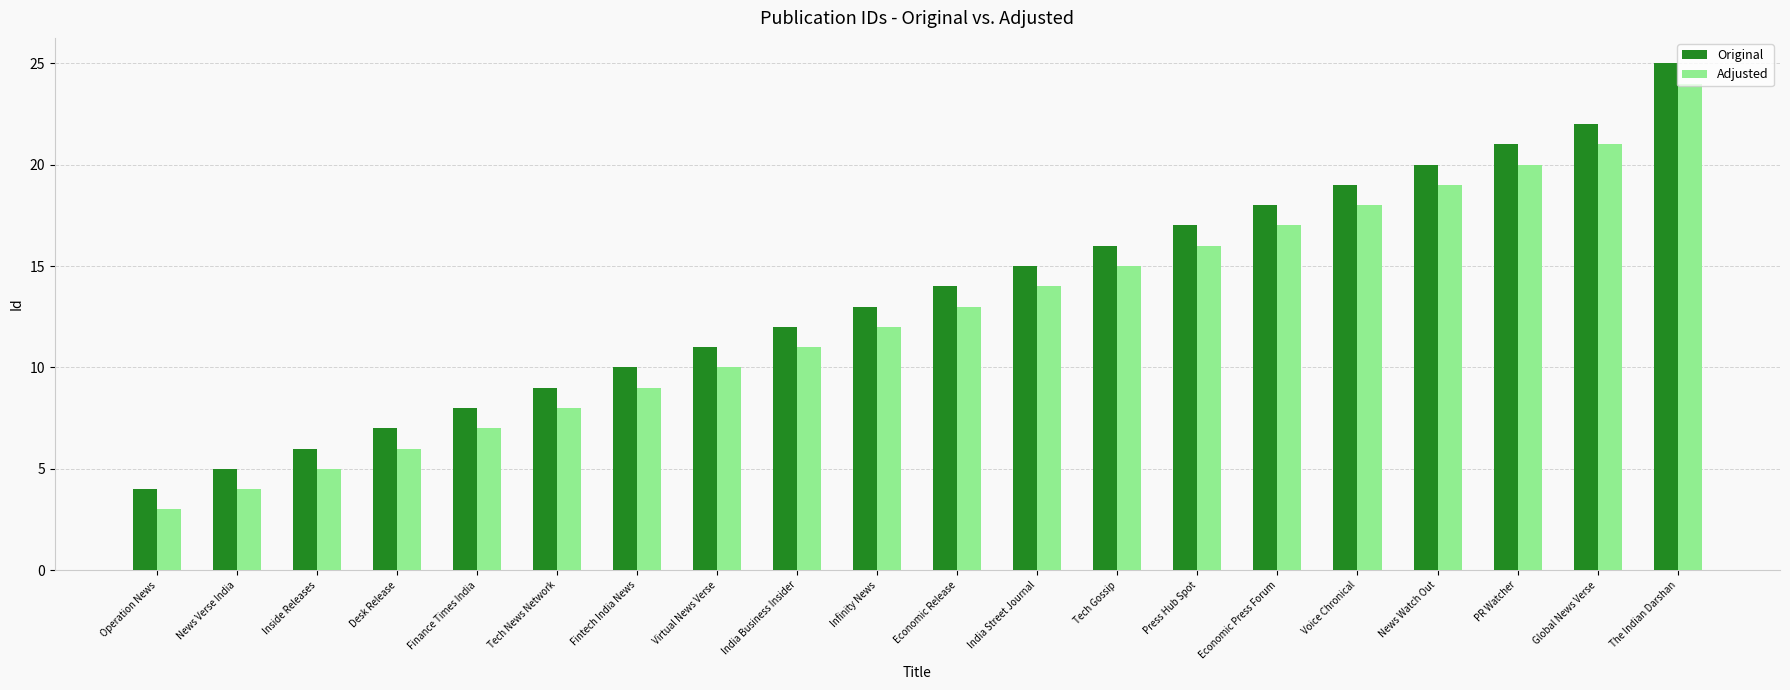

At which label does Original reach its peak?

The Indian Darshan